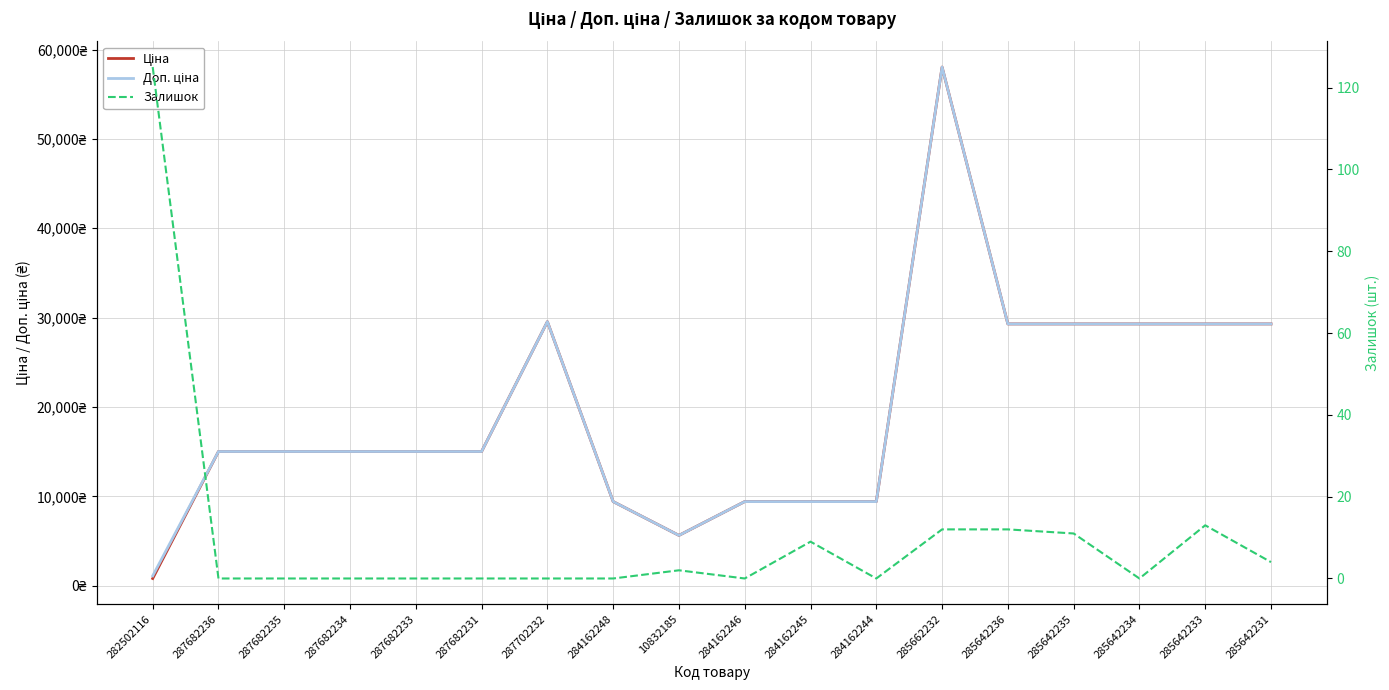

What value does the Ціна series have at 10832185?

5636.0